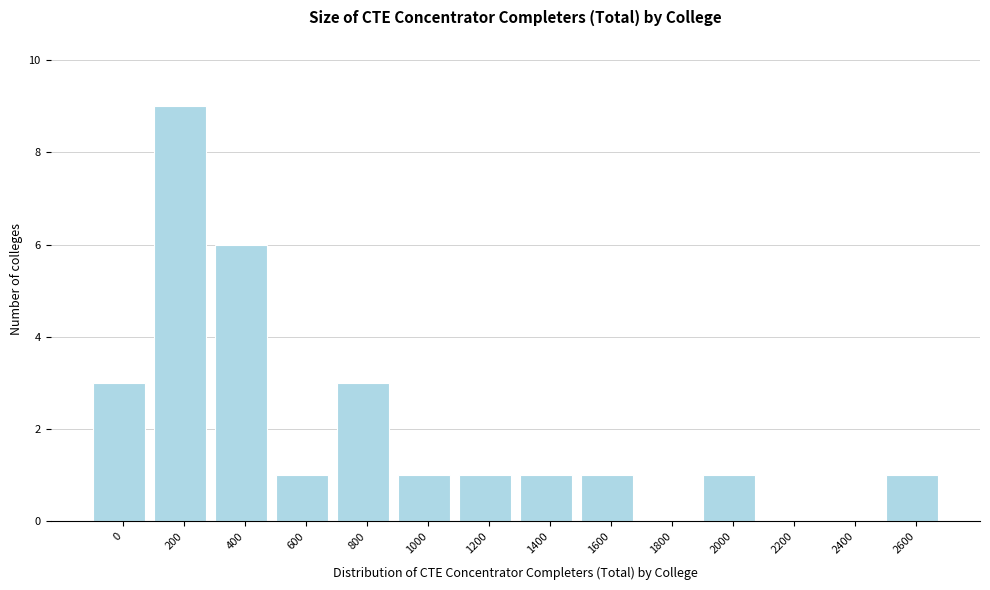

Reading right to left, extract all data points from this chart.

2600=1	2400=0	2200=0	2000=1	1800=0	1600=1	1400=1	1200=1	1000=1	800=3	600=1	400=6	200=9	0=3